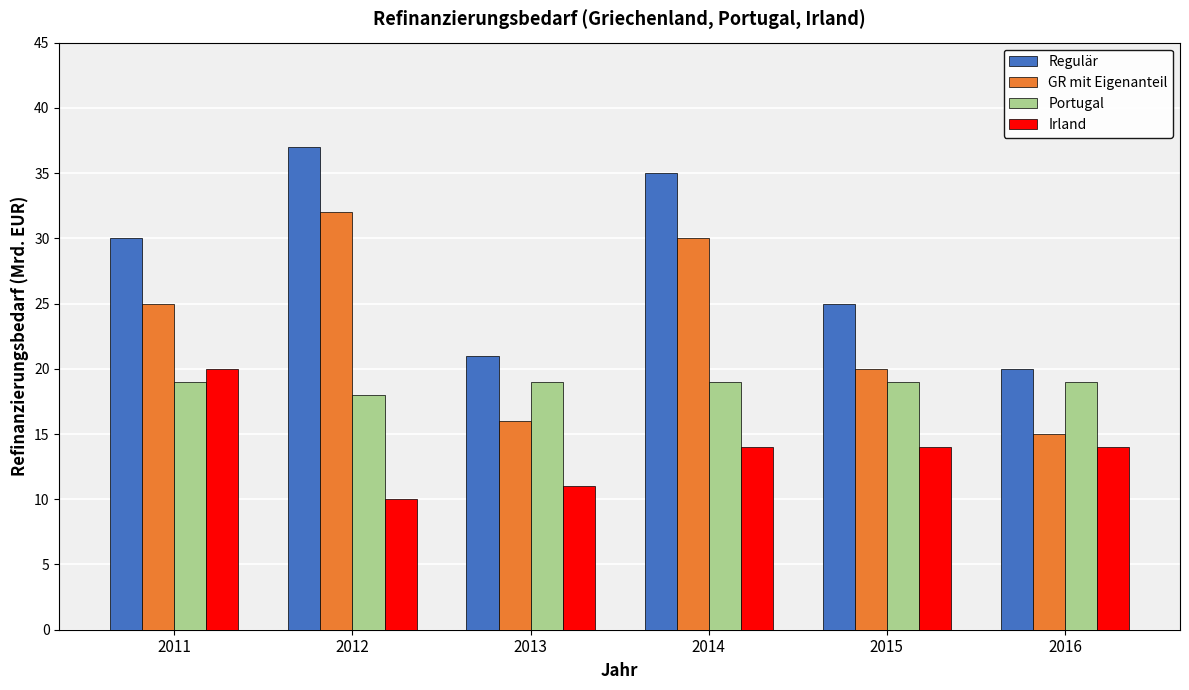

What value does the Regulär series have at 2016?

20